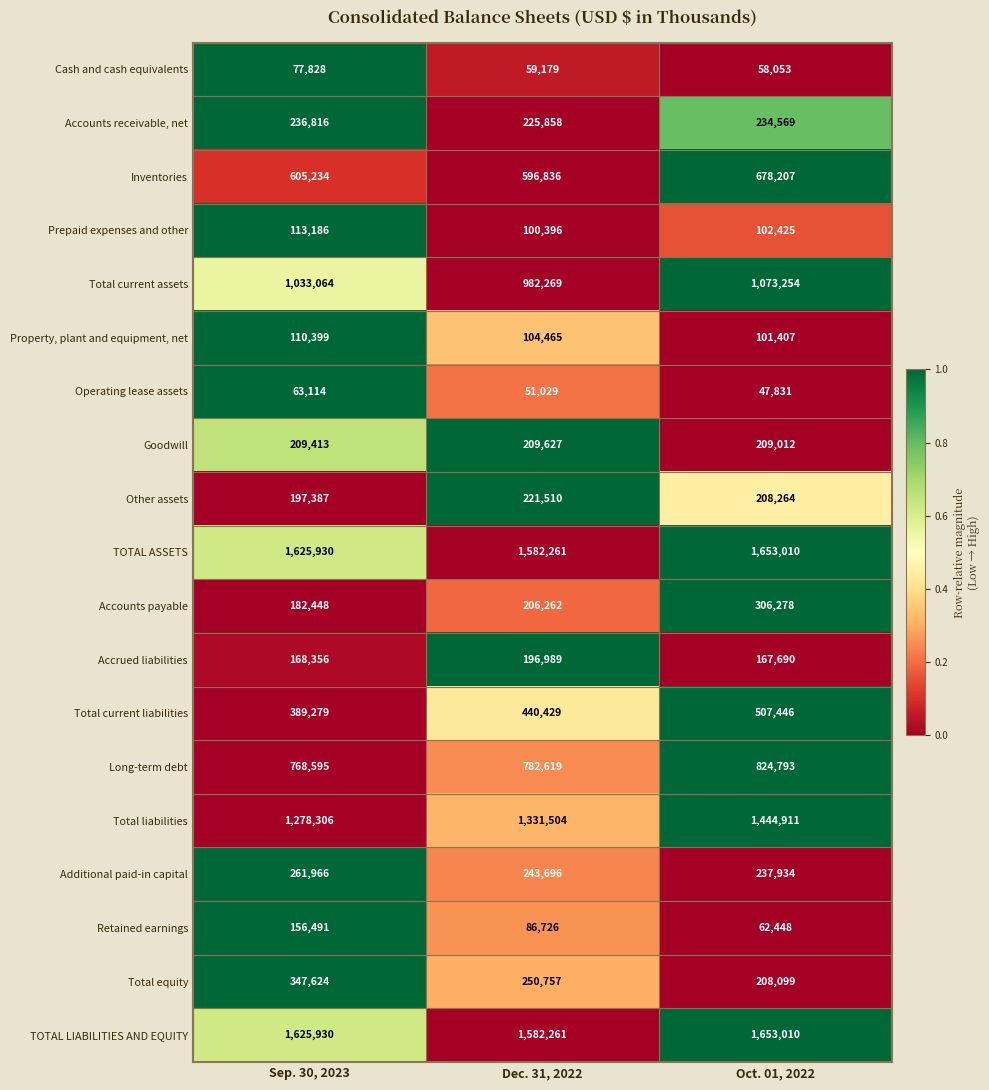

Which series has the widest spread of values?

Total liabilities